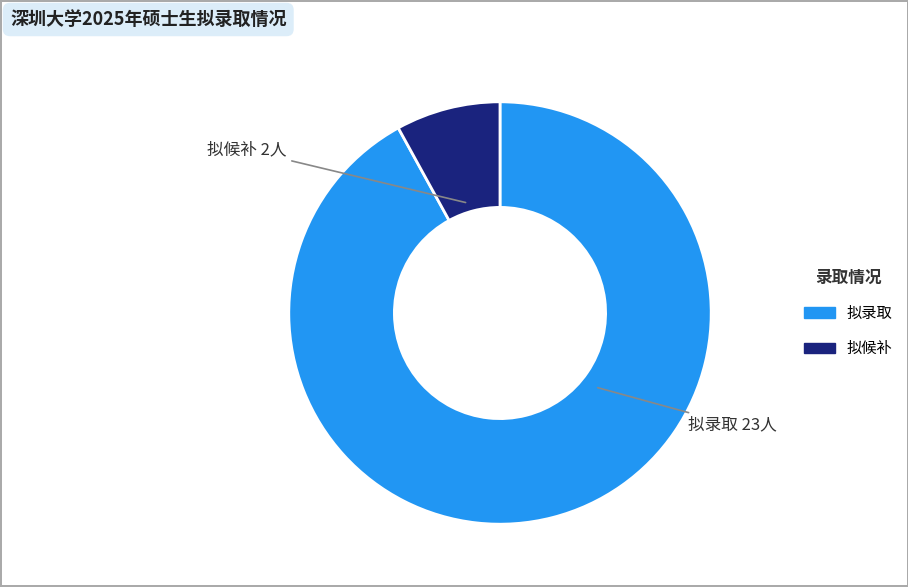

How many segments does this pie chart have?

2